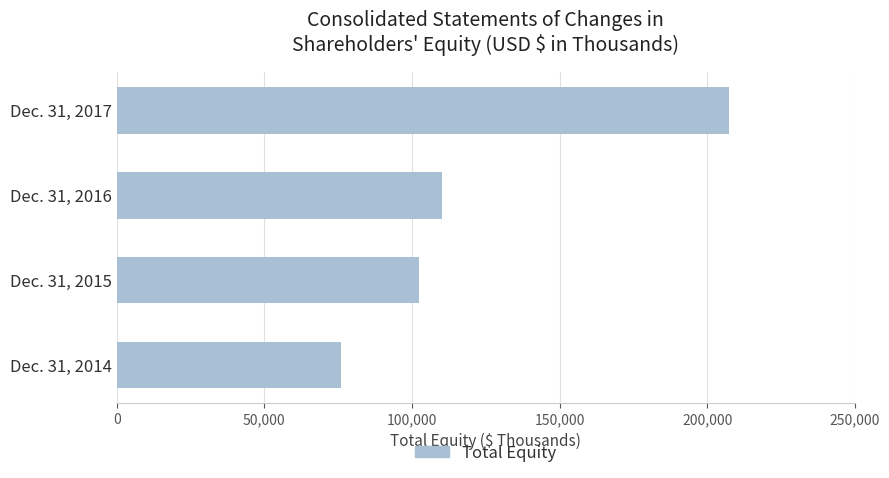

Which has a higher value, Dec. 31, 2015 or Dec. 31, 2014?

Dec. 31, 2015